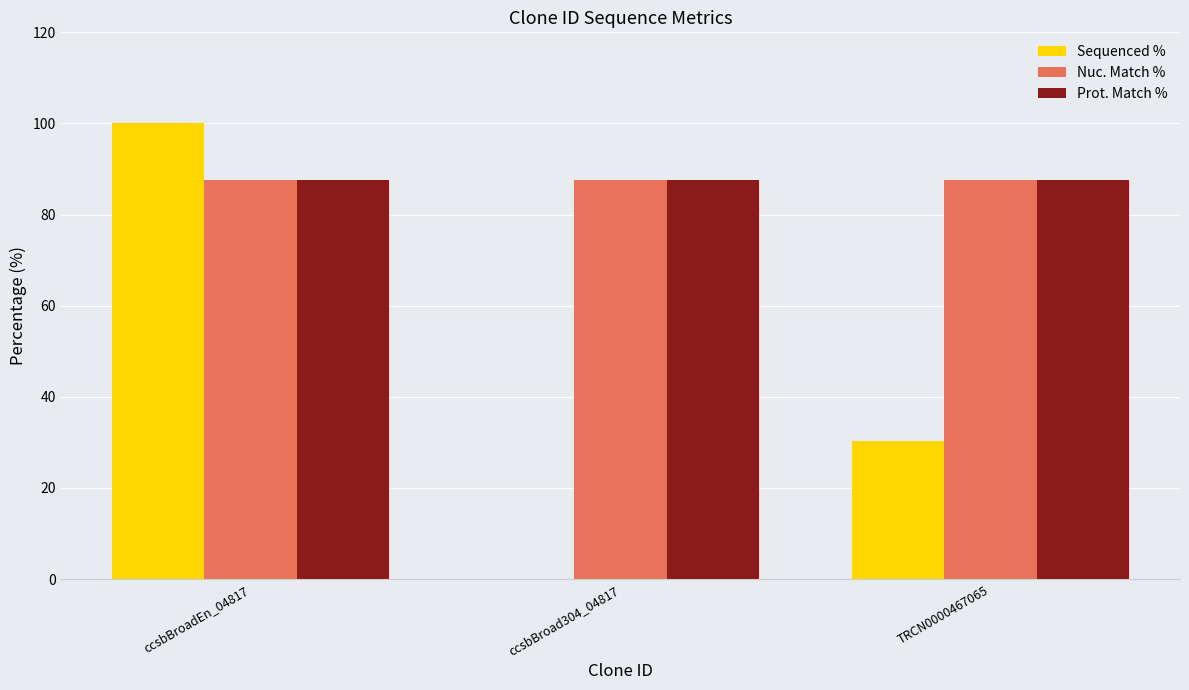

What is the difference between the Sequenced % values at ccsbBroad304_04817 and TRCN0000467065?

30.4